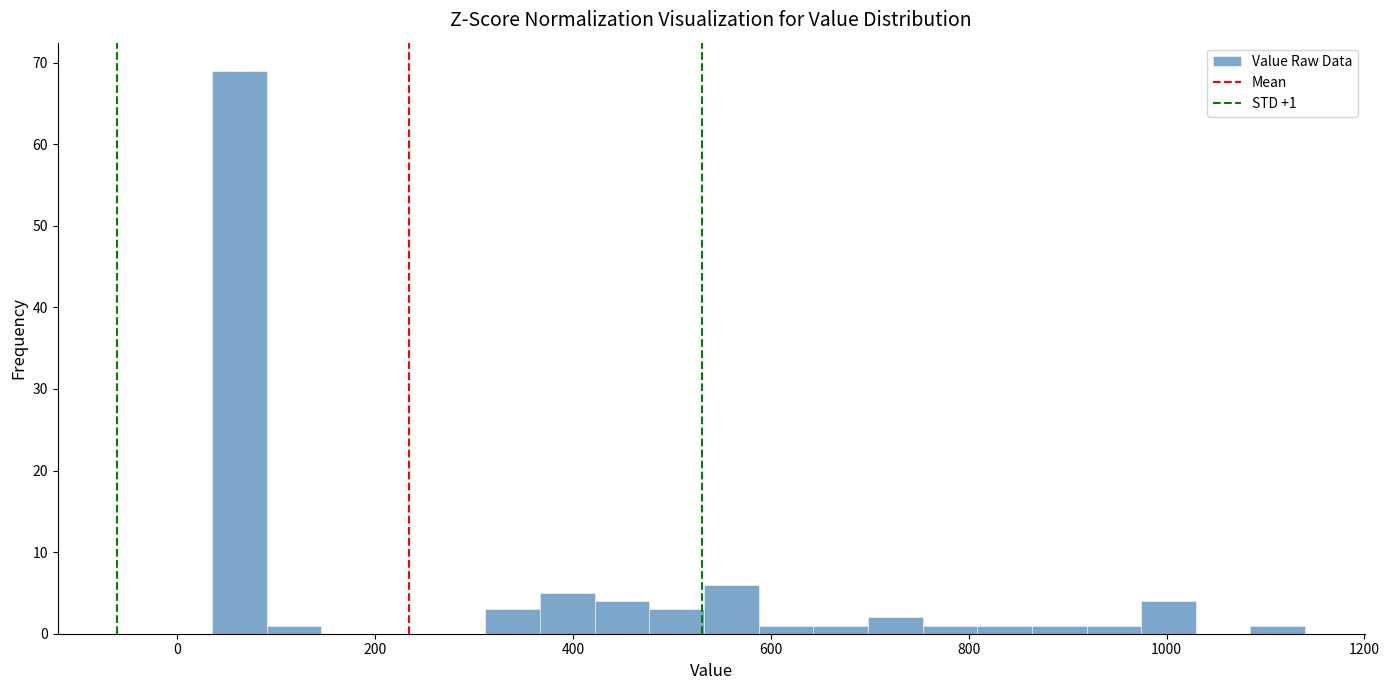

Read against the x-axis, roughly where is the centre of the tallest bar?

60